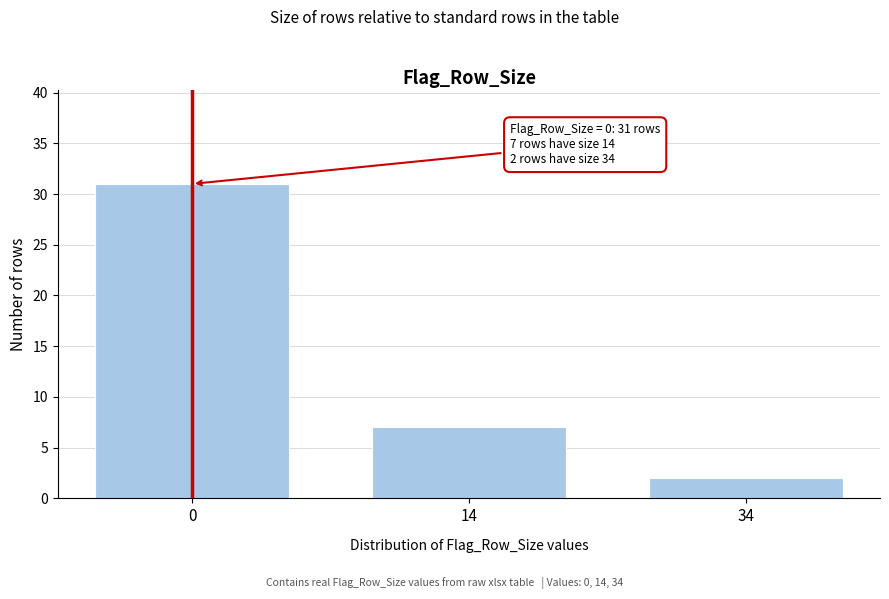

Reading left to right, transcribe all the data shown in this chart.

31	7	2